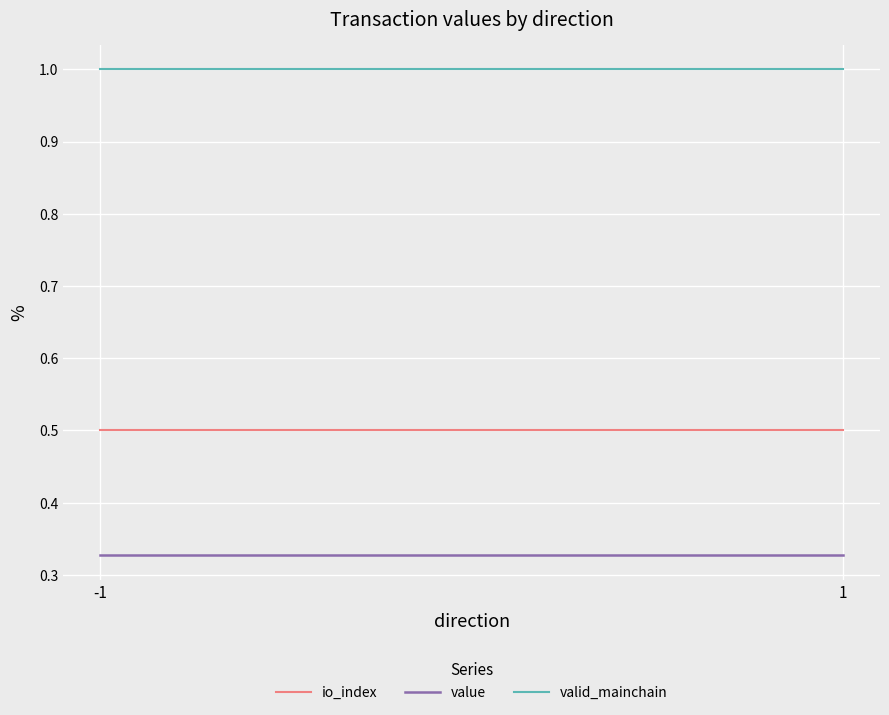

How many lines are shown in the chart?

3